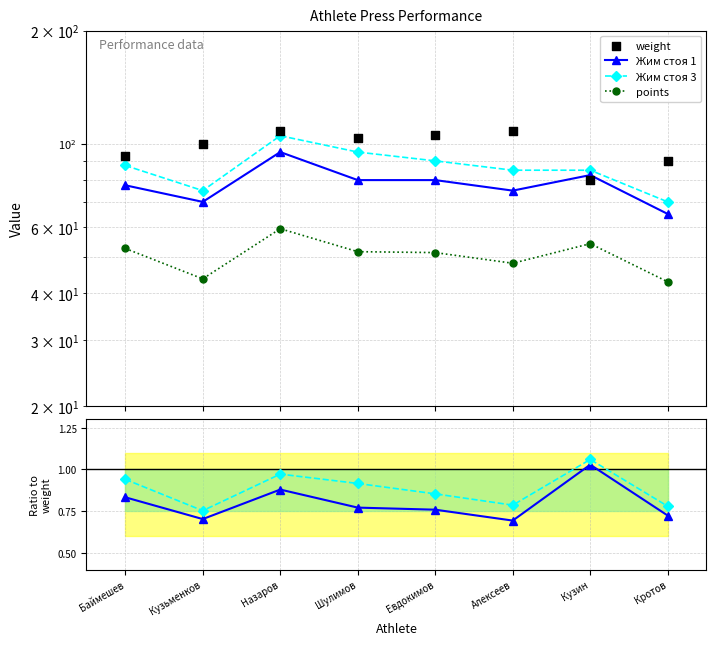

Which series has the largest total across all categories?

weight